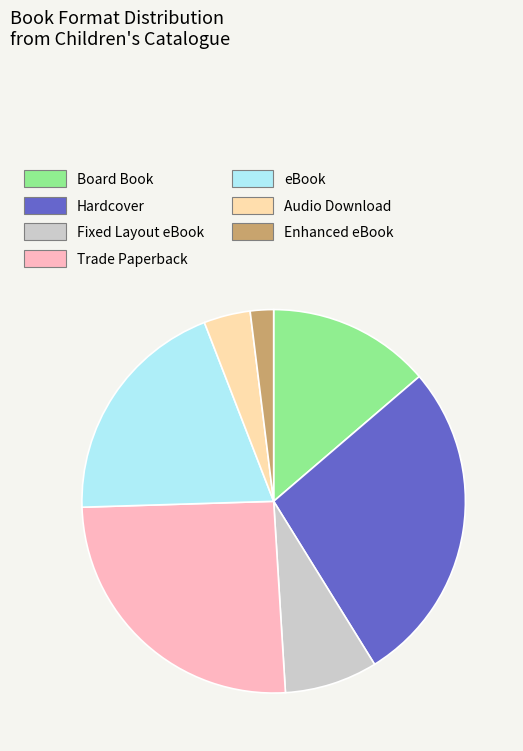

Do Hardcover and Board Book together represent more than half of the pie?

No